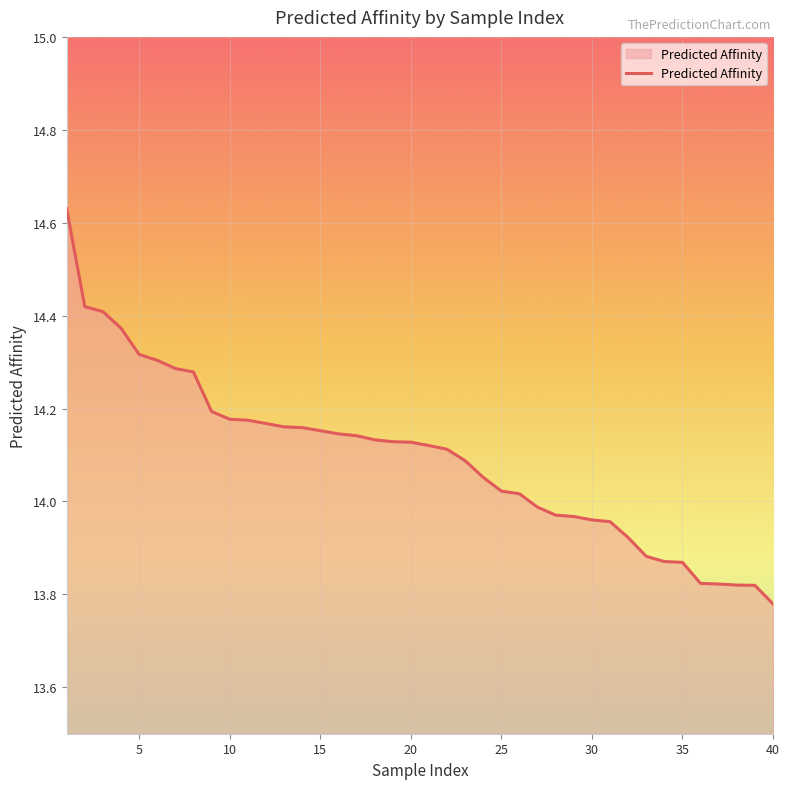

How many series are shown in this chart?

1